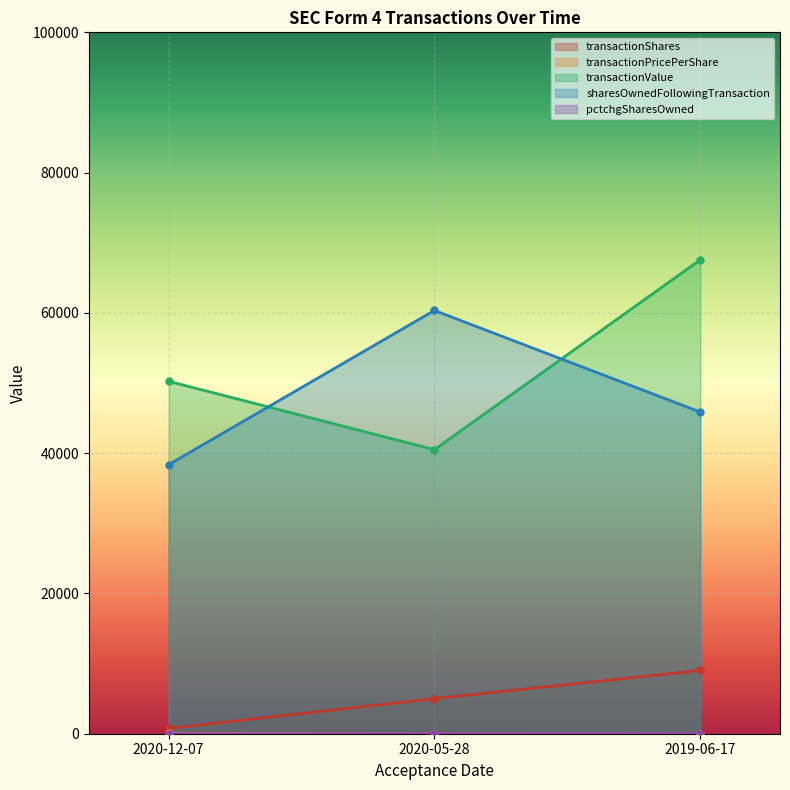

Reading right to left, extract all data points from this chart.

transactionShares: 2019-06-17=9021.0	2020-05-28=5000.0	2020-12-07=750.0
transactionPricePerShare: 2019-06-17=7.5	2020-05-28=8.1	2020-12-07=67.0
transactionValue: 2019-06-17=67567.0	2020-05-28=40500.0	2020-12-07=50250.0
sharesOwnedFollowingTransaction: 2019-06-17=45866.0	2020-05-28=60348.0	2020-12-07=38352.0
pctchgSharesOwned: 2019-06-17=24.0	2020-05-28=9.0	2020-12-07=2.0